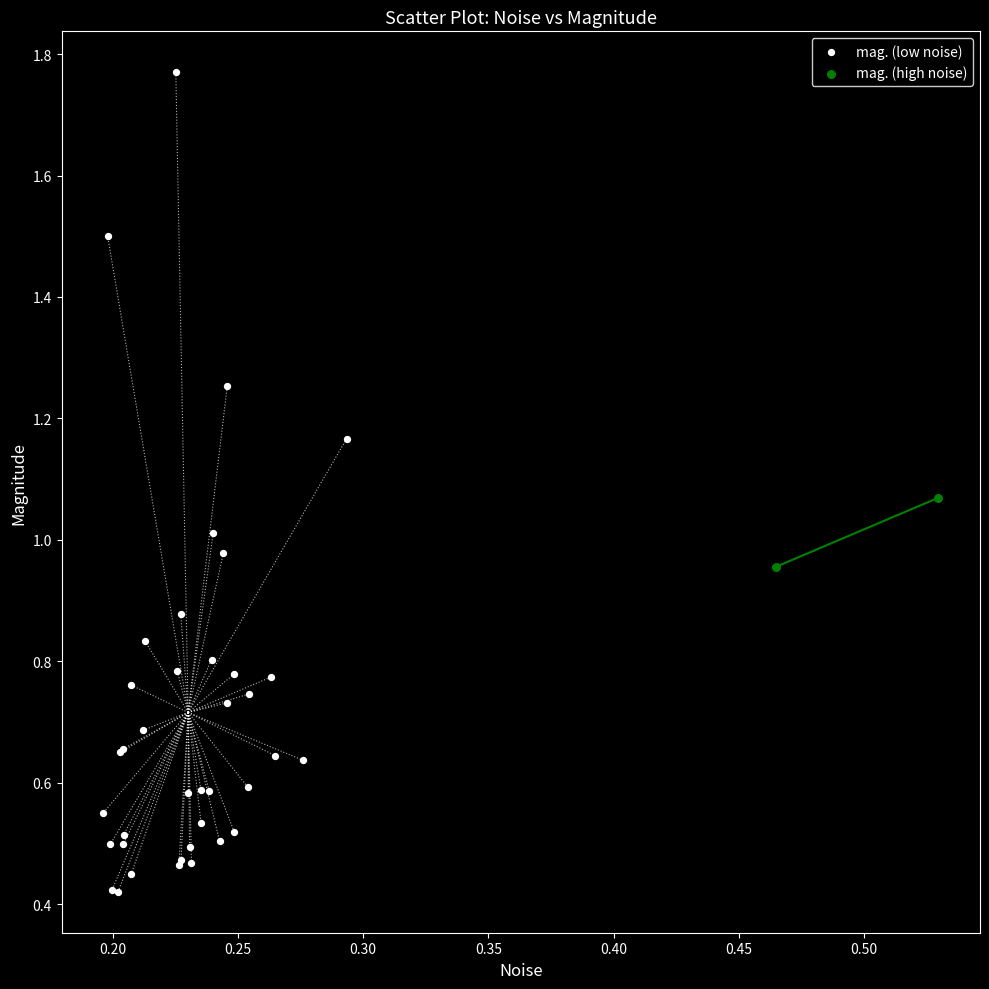

What are all the series names shown in the legend?

mag. (low noise), mag. (high noise)